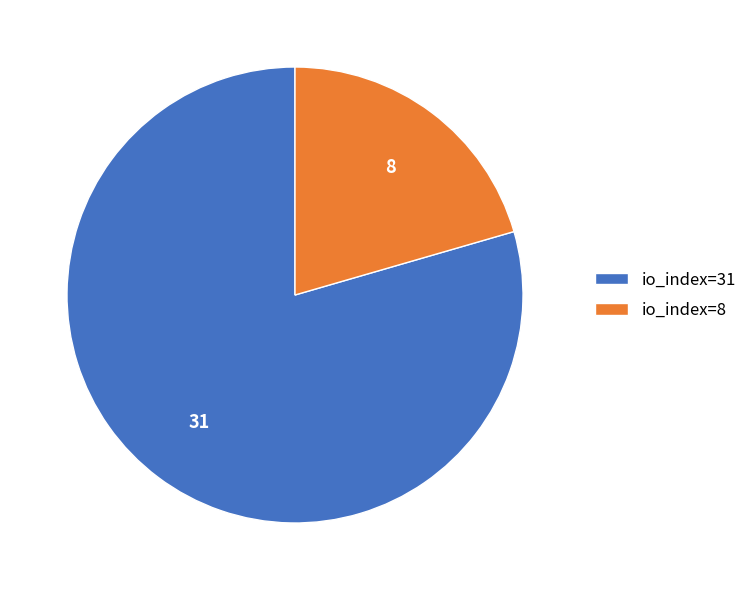

True or false: io_index=8 accounts for 8% of the total.

False